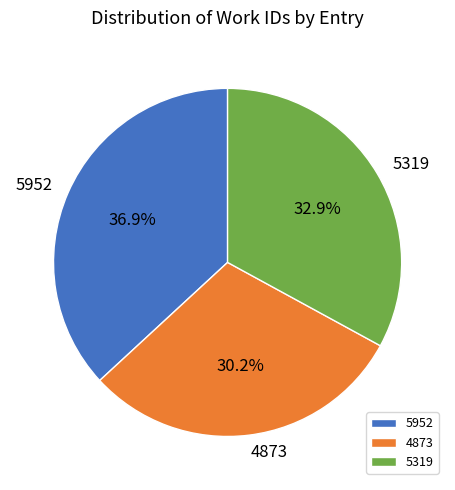

Does 5319 account for over 50% of the chart?

No